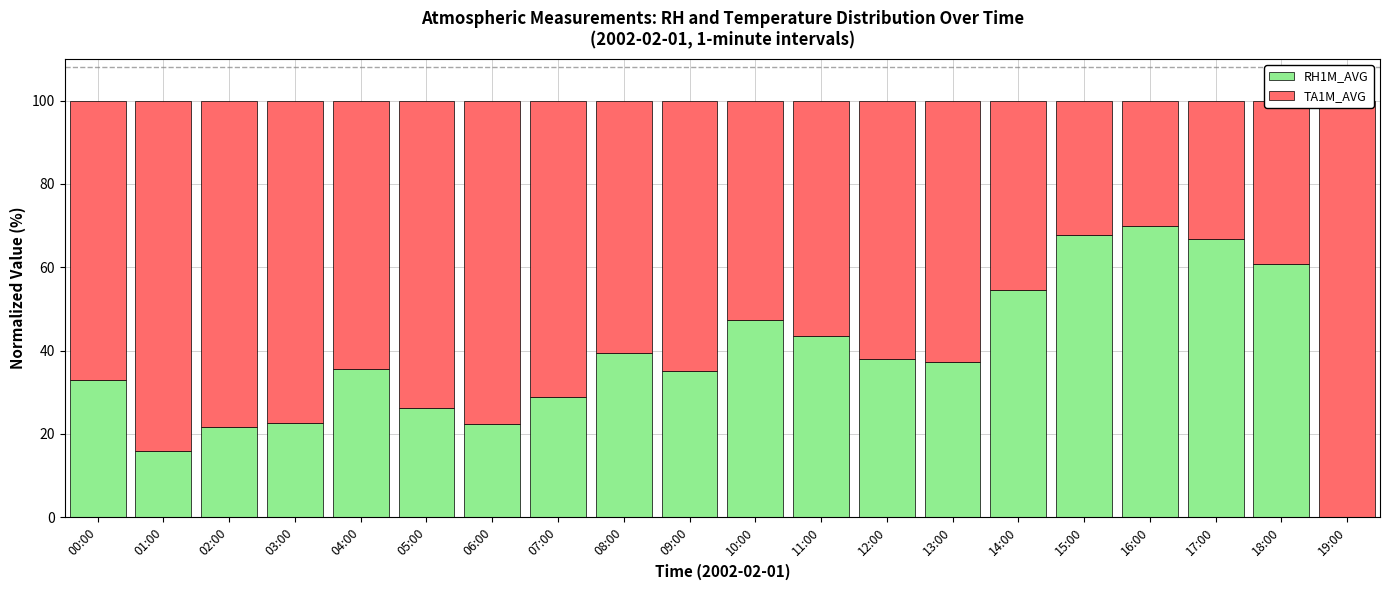

What is the label of the 2nd bar from the right?

18:00